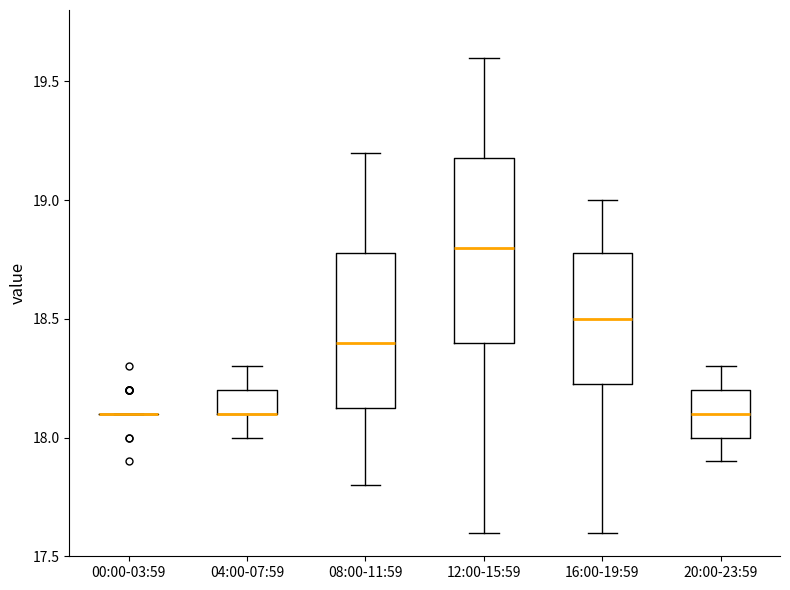

Reading left to right, transcribe this box plot: for each box, give where its median line is, the range the box spans, and where its two whiskers end, as read against the y-axis. The values are not printed on the chart, so give them approximately, as read against the axis.

00:00-03:59: box collapsed to a line at 18.10, whiskers 18.10 to 18.10
04:00-07:59: median 18.10 (drawn on the box's lower edge), box 18.10 to 18.20, whiskers 18.00 to 18.30
08:00-11:59: median 18.40, box 18.15 to 18.80, whiskers 17.80 to 19.20
12:00-15:59: median 18.80, box 18.40 to 19.20, whiskers 17.60 to 19.60
16:00-19:59: median 18.50, box 18.25 to 18.80, whiskers 17.60 to 19.00
20:00-23:59: median 18.10, box 18.00 to 18.20, whiskers 17.90 to 18.30